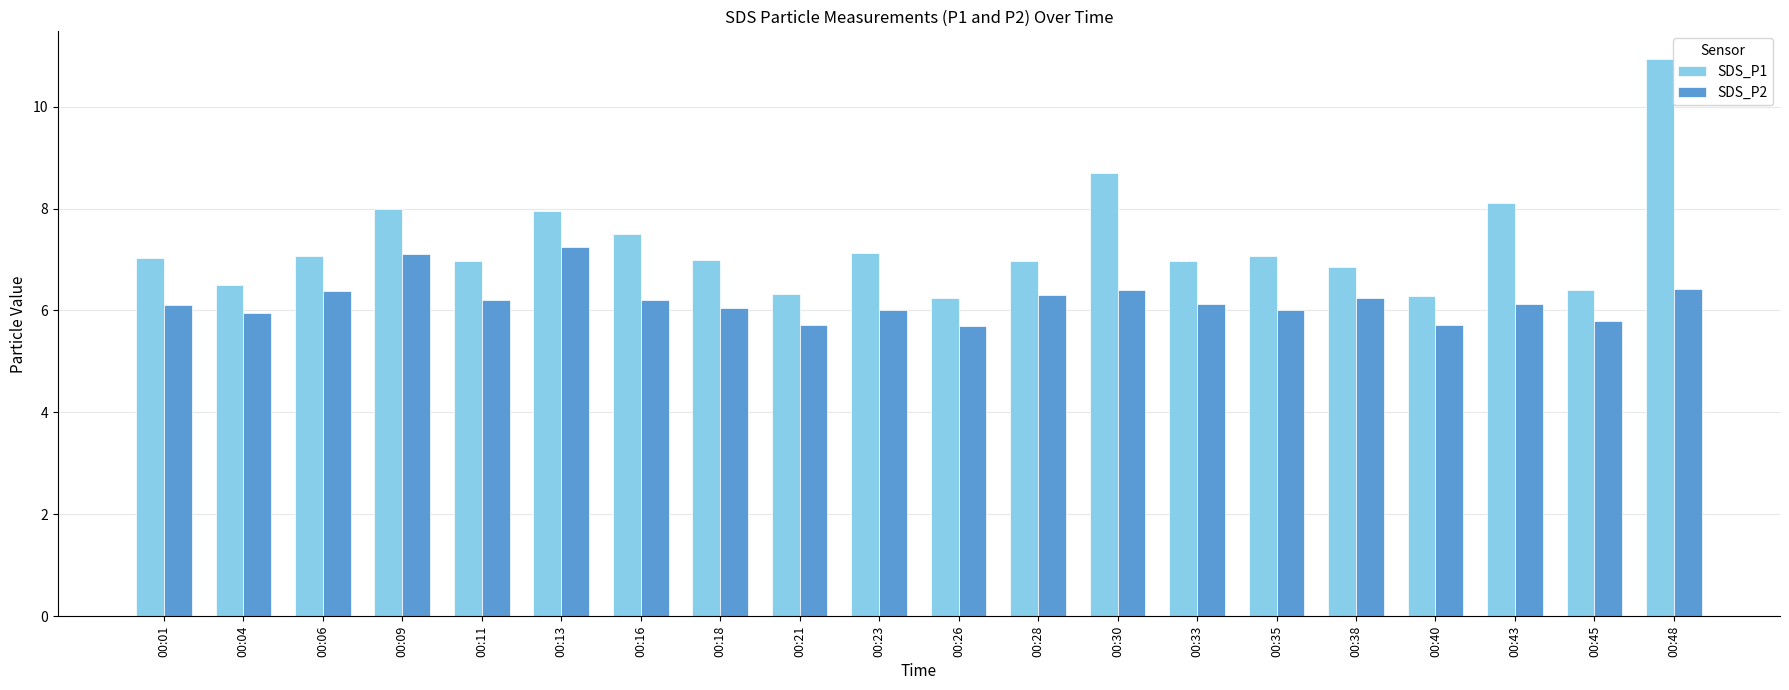

Is the value of SDS_P2 at 00:21 greater than the value of SDS_P1 at 00:35?

No